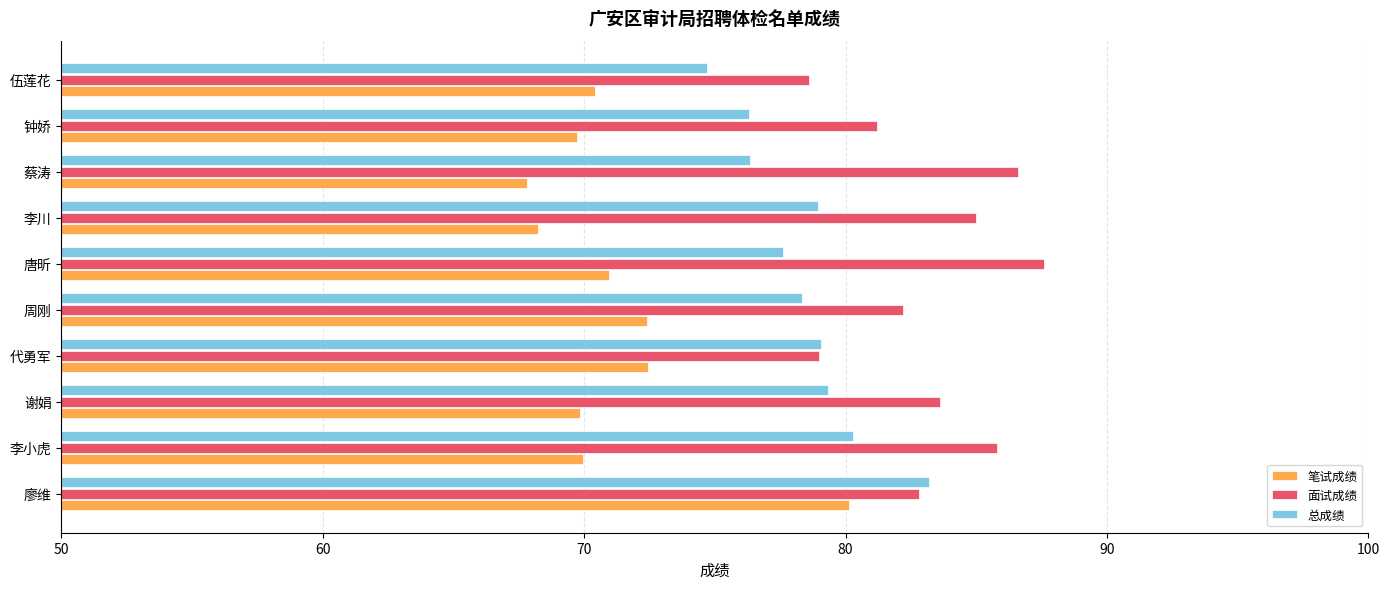

Rank the series by their maximum value, from lowest to highest.

笔试成绩, 总成绩, 面试成绩